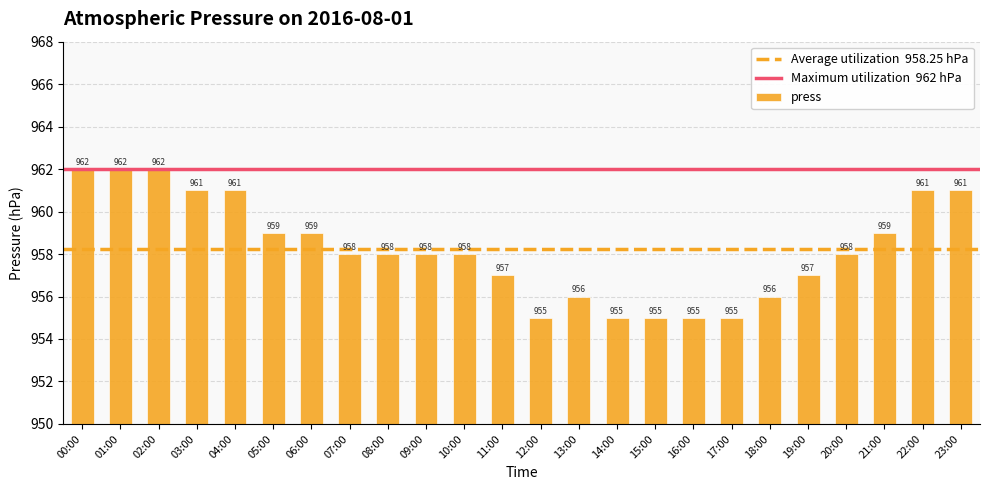

What is the difference between the values at 11:00 and 13:00?

1